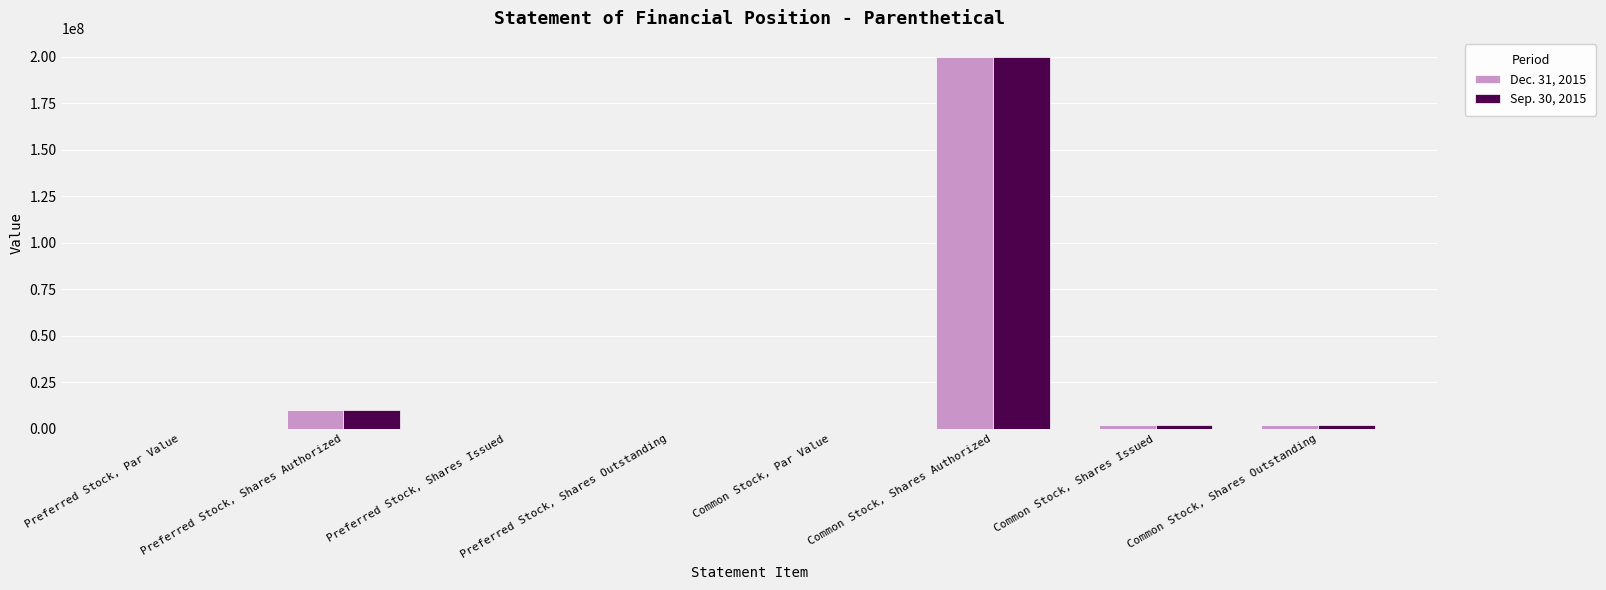

How many groups of bars are there?

8